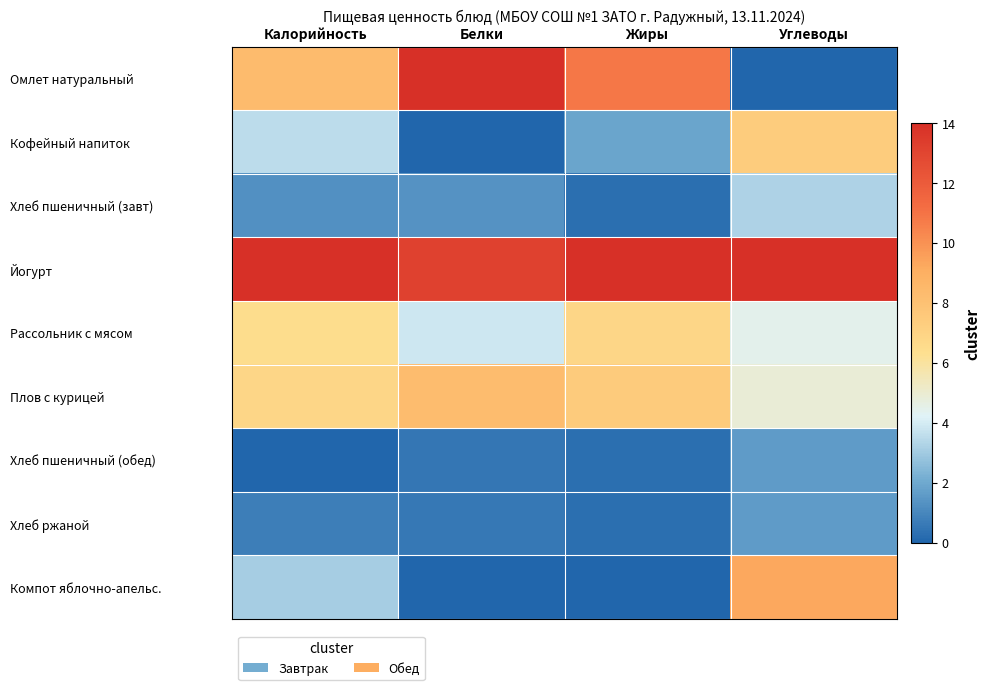

Reading left to right, what are all the values shown in this chart?

Омлет натуральный: Калорийность=8.3	Белки=14.0	Жиры=10.9	Углеводы=0.0
Кофейный напиток: Калорийность=3.5	Белки=0.0	Жиры=1.9	Углеводы=7.4
Хлеб пшеничный (завт): Калорийность=1.3	Белки=1.4	Жиры=0.3	Углеводы=3.2
Йогурт: Калорийность=14.0	Белки=13.1	Жиры=14.0	Углеводы=14.0
Рассольник с мясом: Калорийность=6.4	Белки=3.8	Жиры=6.8	Углеводы=4.5
Плов с курицей: Калорийность=6.8	Белки=8.3	Жиры=7.5	Углеводы=4.9
Хлеб пшеничный (обед): Калорийность=0.0	Белки=0.5	Жиры=0.3	Углеводы=1.6
Хлеб ржаной: Калорийность=0.7	Белки=0.6	Жиры=0.3	Углеводы=1.6
Компот яблочно-апельс.: Калорийность=3.1	Белки=0.0	Жиры=0.0	Углеводы=9.3